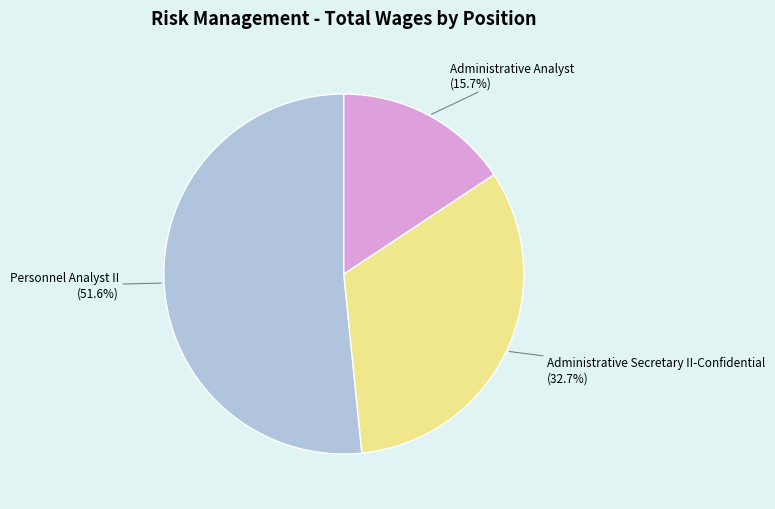

Which category has the smallest portion of the pie?

Administrative Analyst